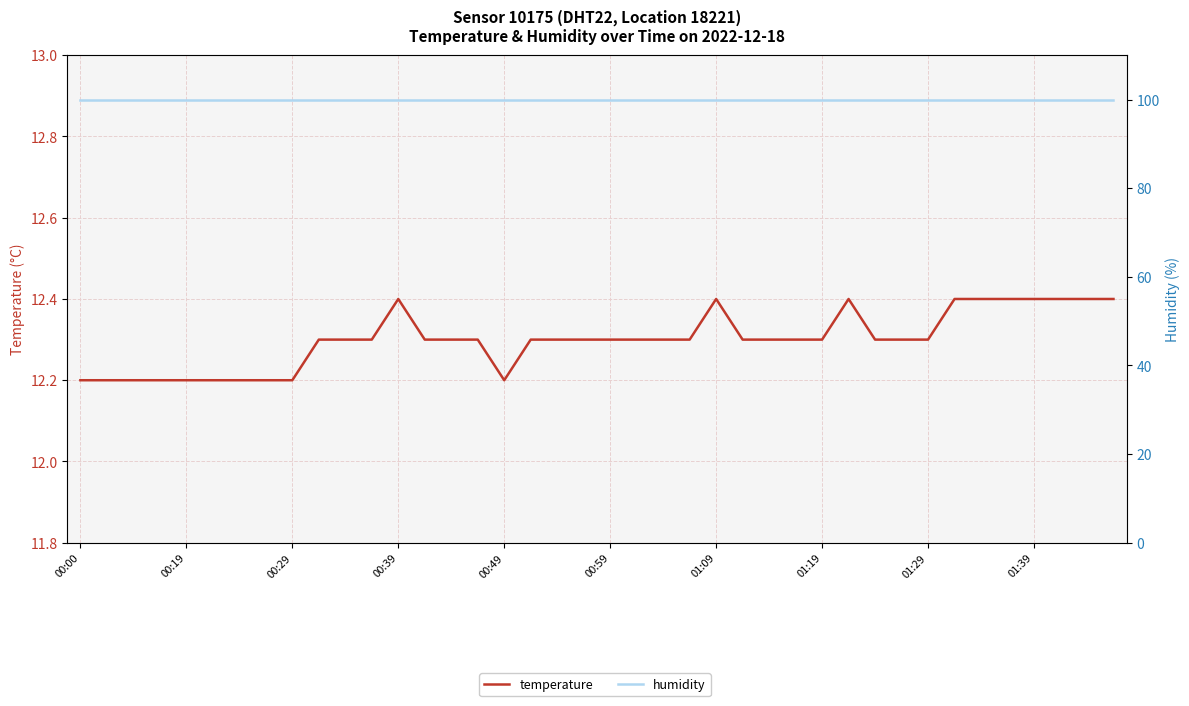

What is the maximum value for temperature?

12.4